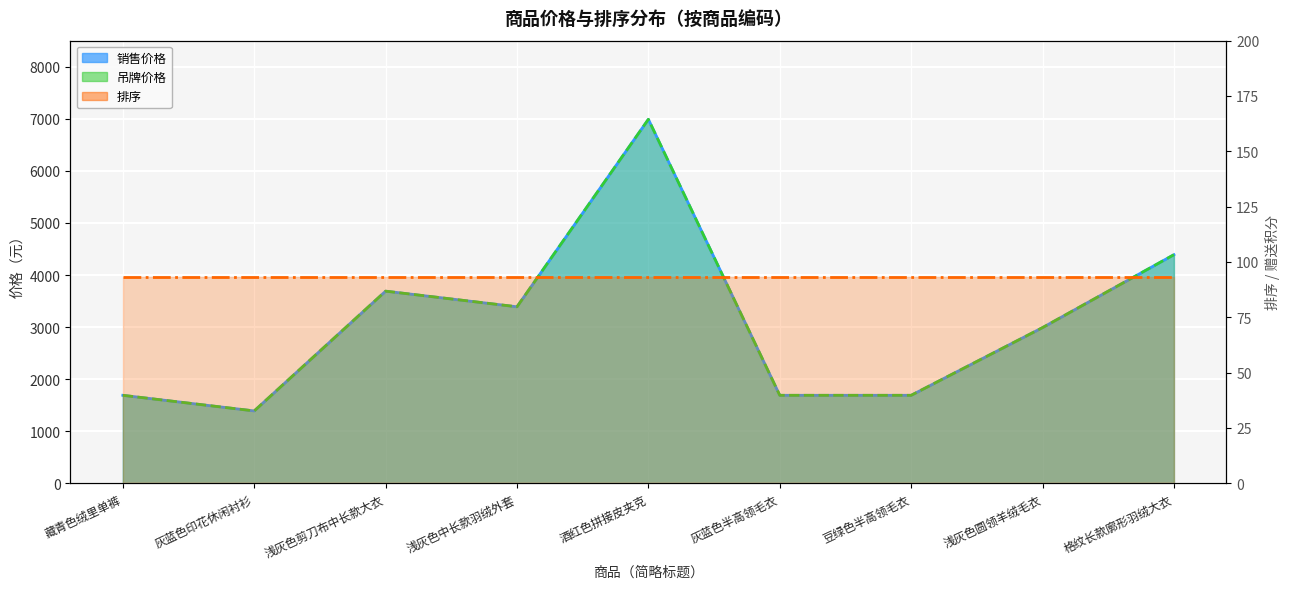

What is the maximum value for 销售价格?

6990